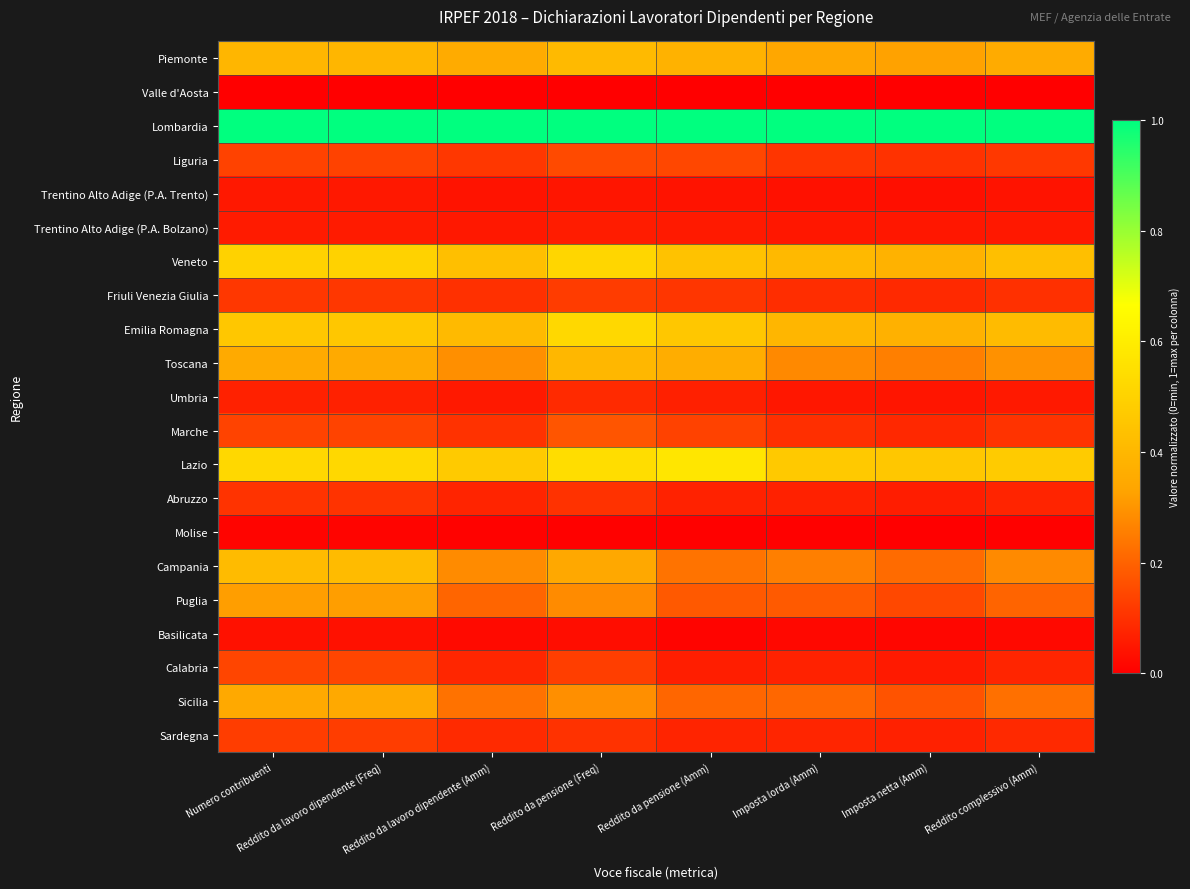

At which category is the sum across all series the highest?

Reddito da pensione (Freq)